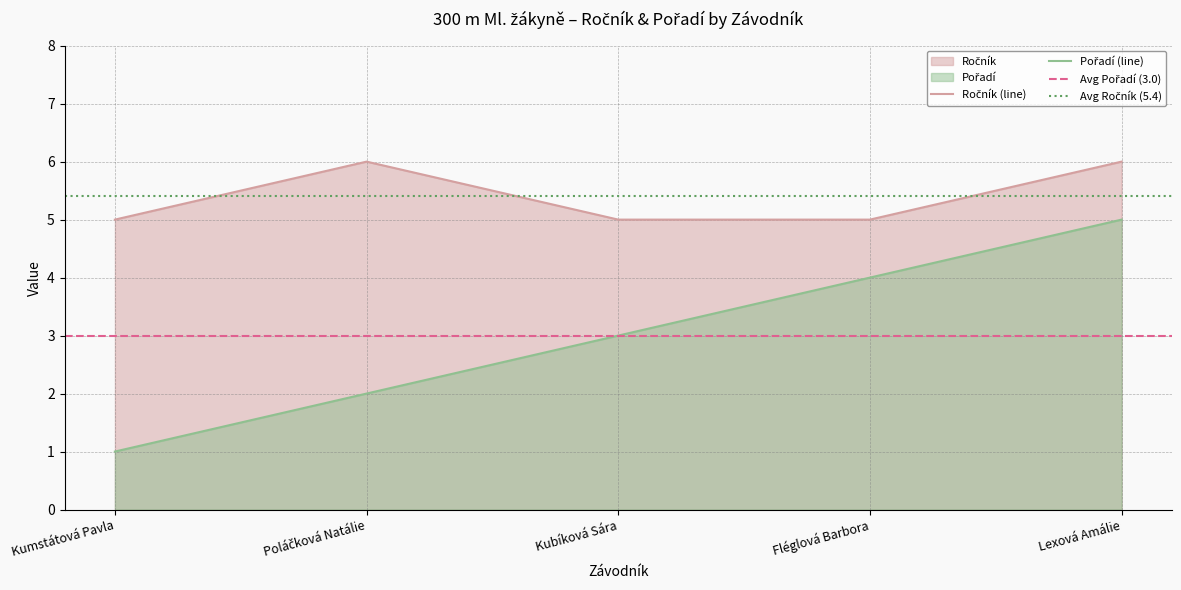

At how many categories does at least one series exceed 4?

5